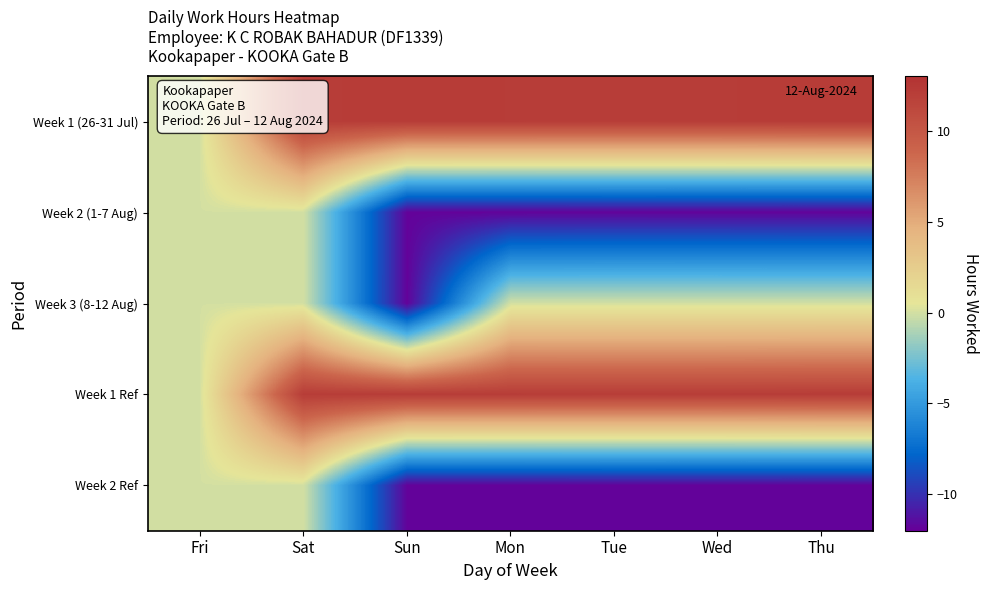

Reading left to right, what are all the values shown in this chart?

Week 1 (26-31 Jul): Fri=0.0	Sat=12.1	Sun=12.1	Mon=12.1	Tue=12.1	Wed=12.1	Thu=12.2
Week 2 (1-7 Aug): Fri=0.0	Sat=0.0	Sun=-11.8	Mon=-11.8	Tue=-11.8	Wed=-11.8	Thu=-11.8
Week 3 (8-12 Aug): Fri=0.0	Sat=0.0	Sun=-11.8	Mon=0.0	Tue=0.0	Wed=0.0	Thu=0.0
Week 1 Ref: Fri=0.0	Sat=12.1	Sun=12.1	Mon=12.1	Tue=12.1	Wed=12.1	Thu=12.2
Week 2 Ref: Fri=0.0	Sat=0.0	Sun=-11.8	Mon=-11.8	Tue=-11.8	Wed=-11.8	Thu=-11.8